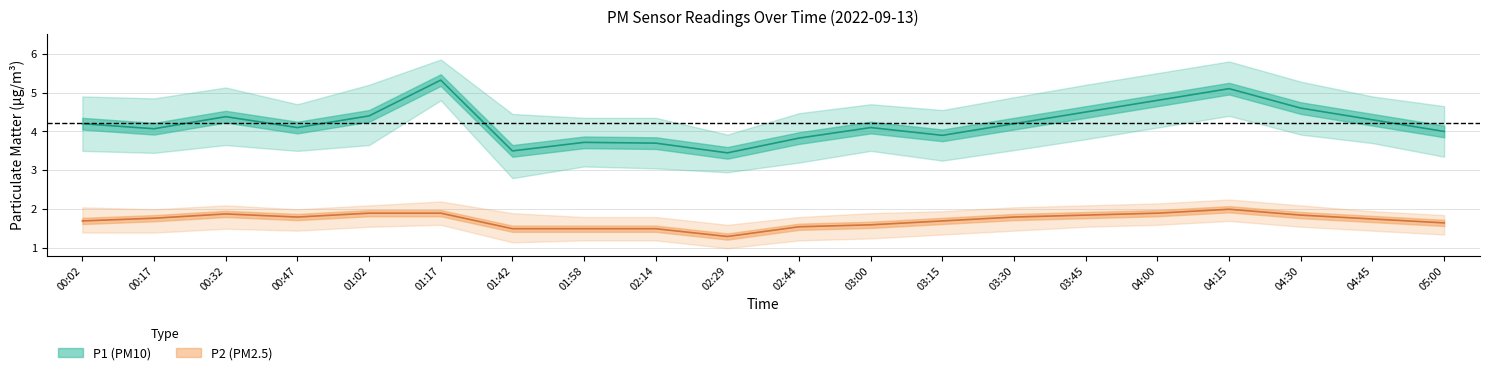

How many data points in P1 are less than 4?

6